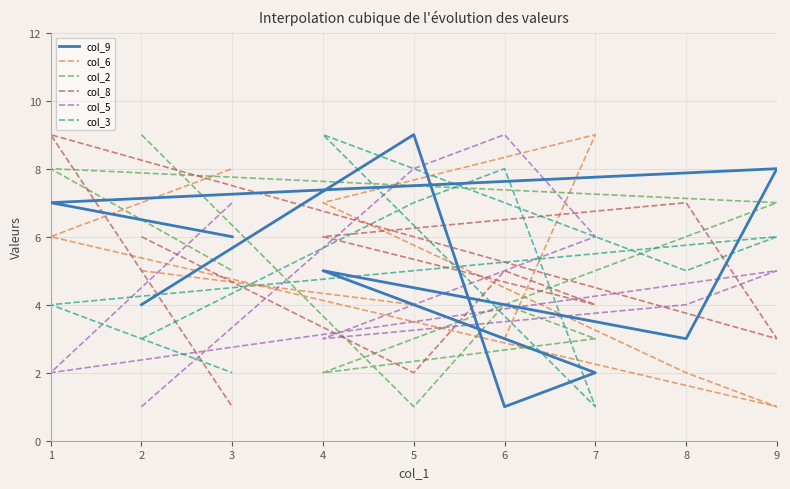

Reading left to right, transcribe all the data shown in this chart.

col_9: 4	9	1	2	5	3	8	7	6
col_6: 5	4	3	9	7	2	1	6	8
col_2: 9	1	4	3	2	6	7	8	5
col_8: 6	2	5	4	6	7	3	9	1
col_5: 1	8	9	6	3	4	5	2	7
col_3: 3	7	8	1	9	5	6	4	2